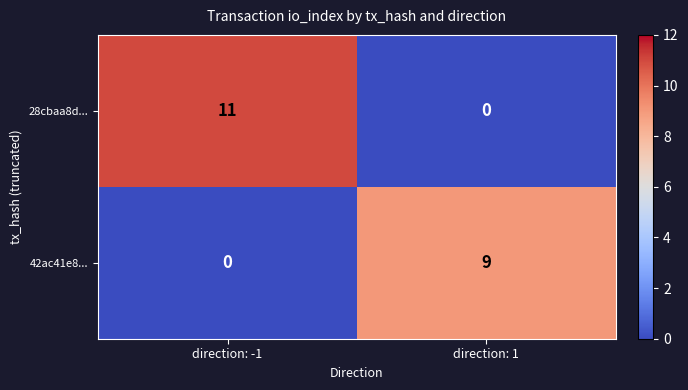

Which series has the largest range (max minus min)?

28cbaa8d...